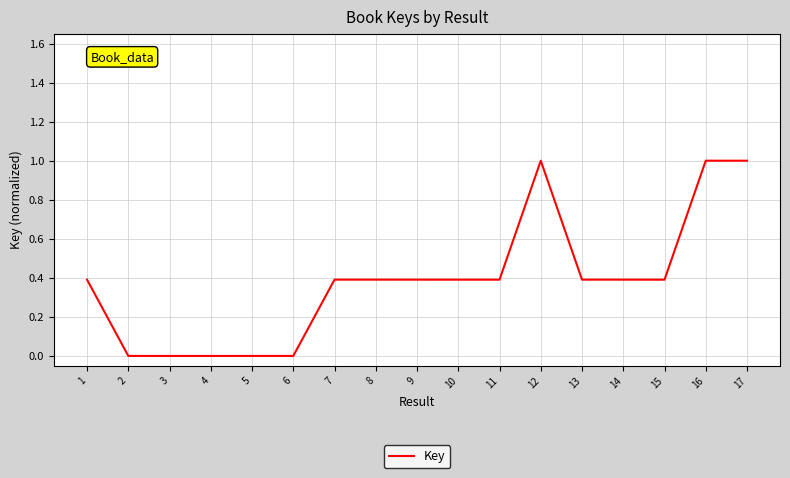

What is the maximum value shown in the chart?

1.0